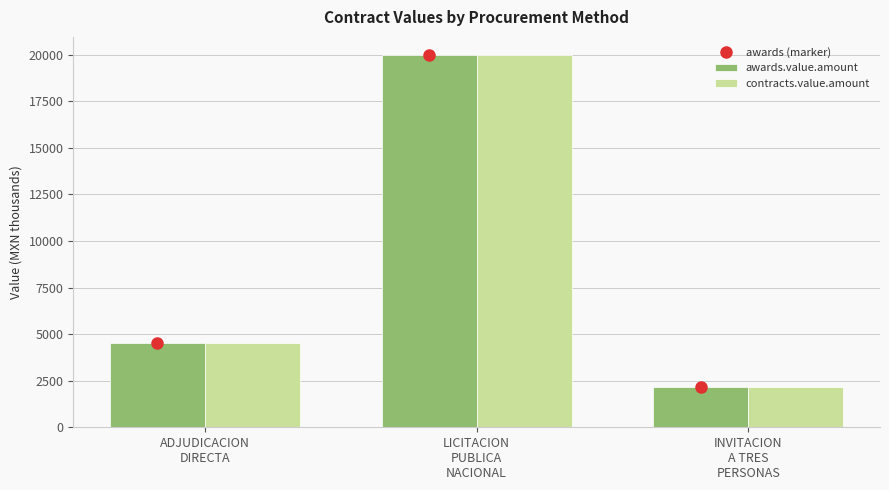

Is the value of contracts.value.amount at LICITACION
PUBLICA
NACIONAL greater than the value of awards.value.amount at ADJUDICACION
DIRECTA?

Yes